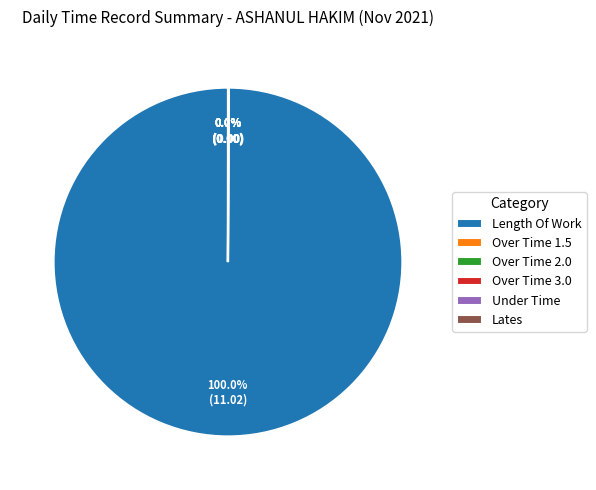

What is the majority slice?

Length Of Work